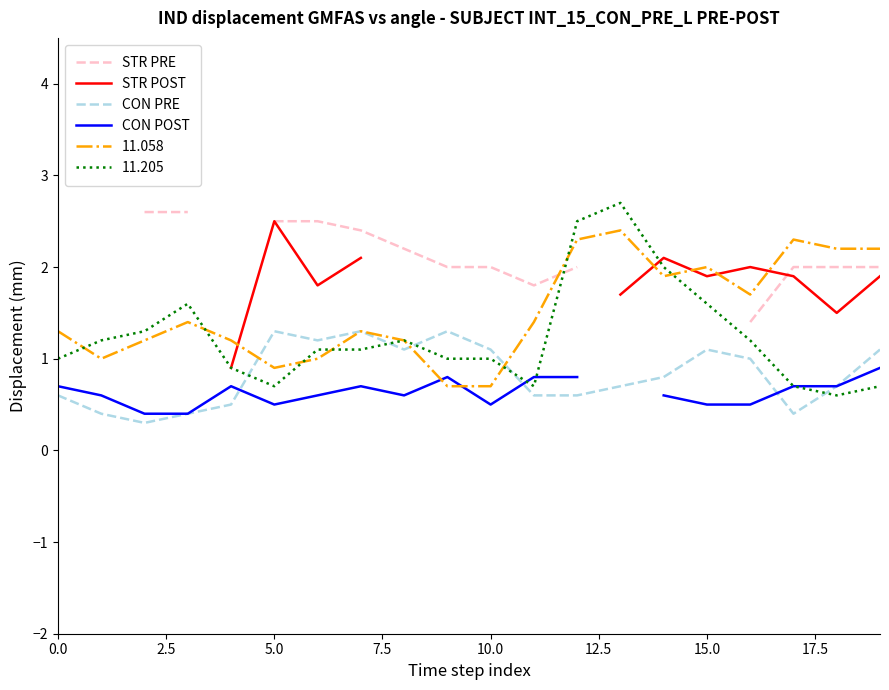

After their last crossing, which series has the higher values: CON PRE or 11.205?

CON PRE